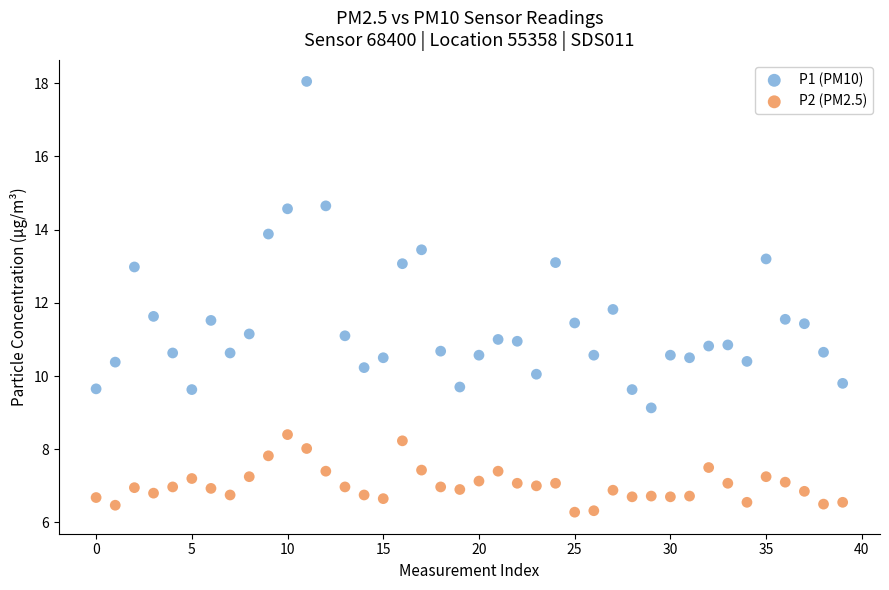

Which series contains the lowest Y value?

P2 (PM2.5)